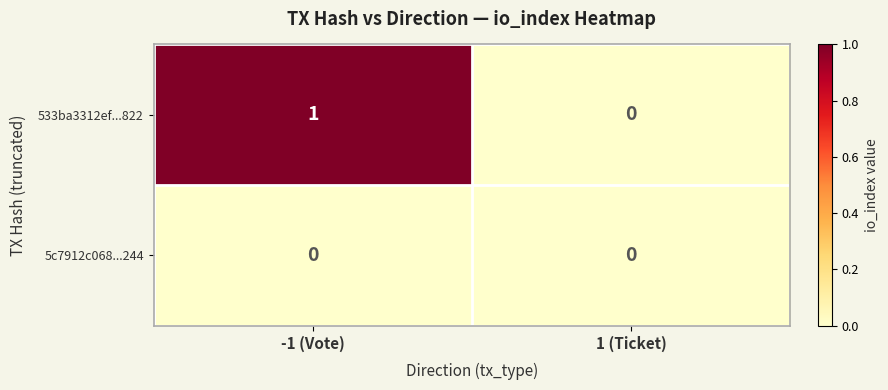

Count the number of categories in the chart.

2